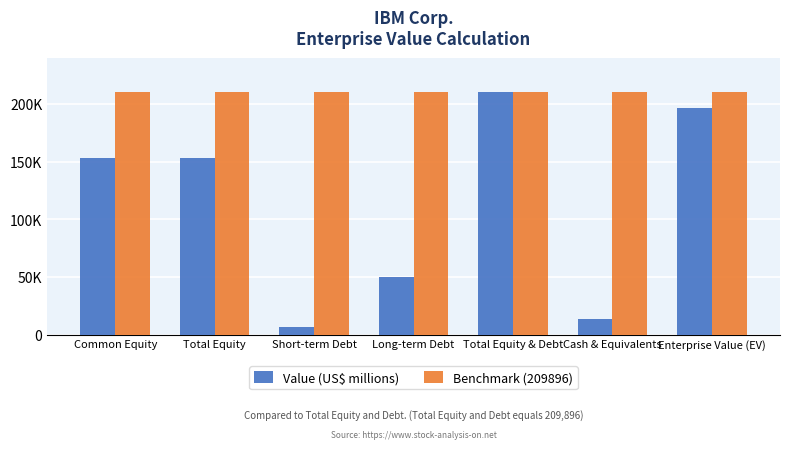

Reading left to right, extract all data points from this chart.

Value (US$ millions): Common Equity=153269	Total Equity=153349	Short-term Debt=6426	Long-term Debt=50121	Total Equity & Debt=209896	Cash & Equivalents=13068	Enterprise Value (EV)=196434
Benchmark (209896): Common Equity=209896	Total Equity=209896	Short-term Debt=209896	Long-term Debt=209896	Total Equity & Debt=209896	Cash & Equivalents=209896	Enterprise Value (EV)=209896